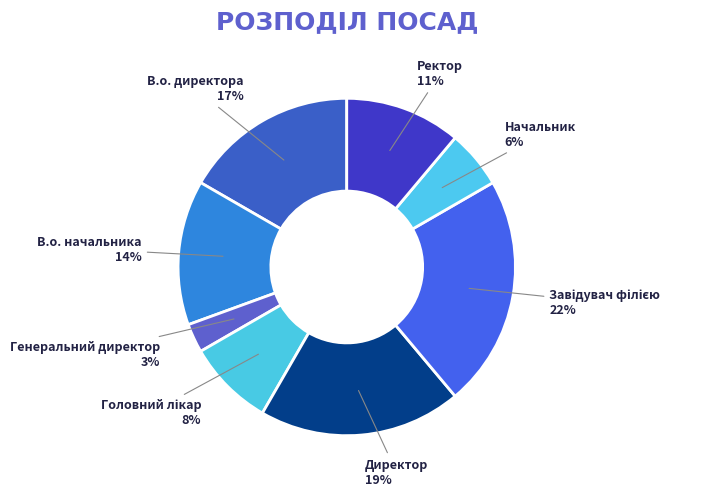

True or false: В.о. директора accounts for 11% of the total.

False